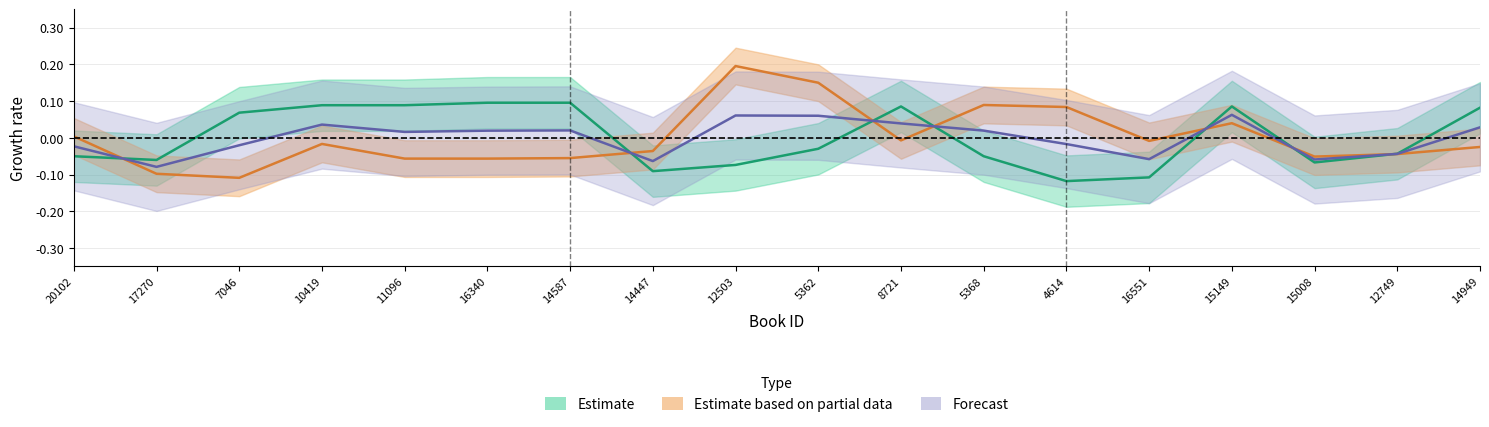

Count the number of categories in the chart.

18